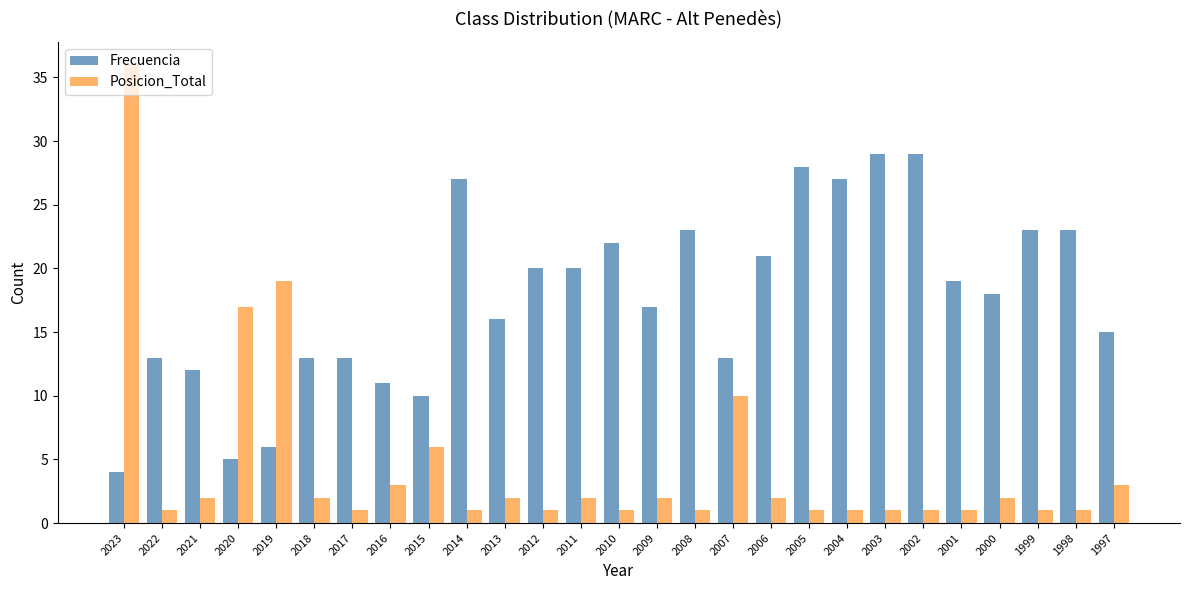

Is it true that Frecuencia equals 8 at 2012?

False